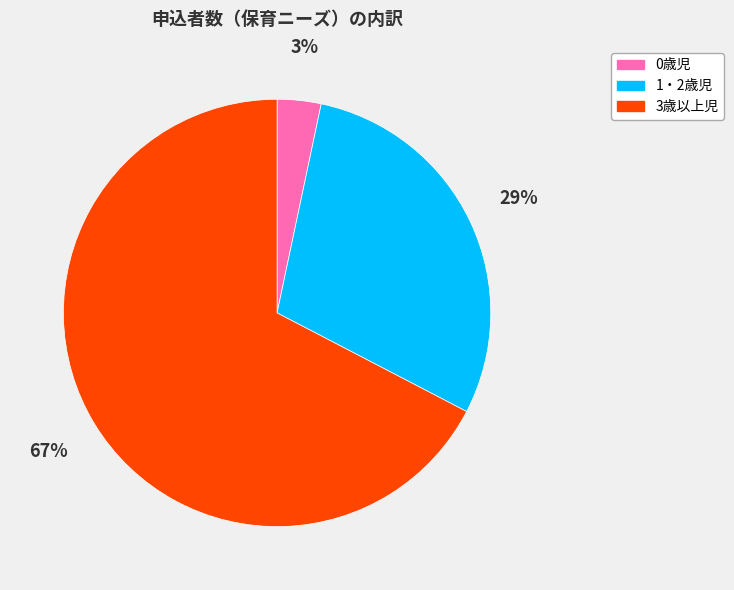

The 1・2歳児 slice represents 29% of the pie. True or false?

True